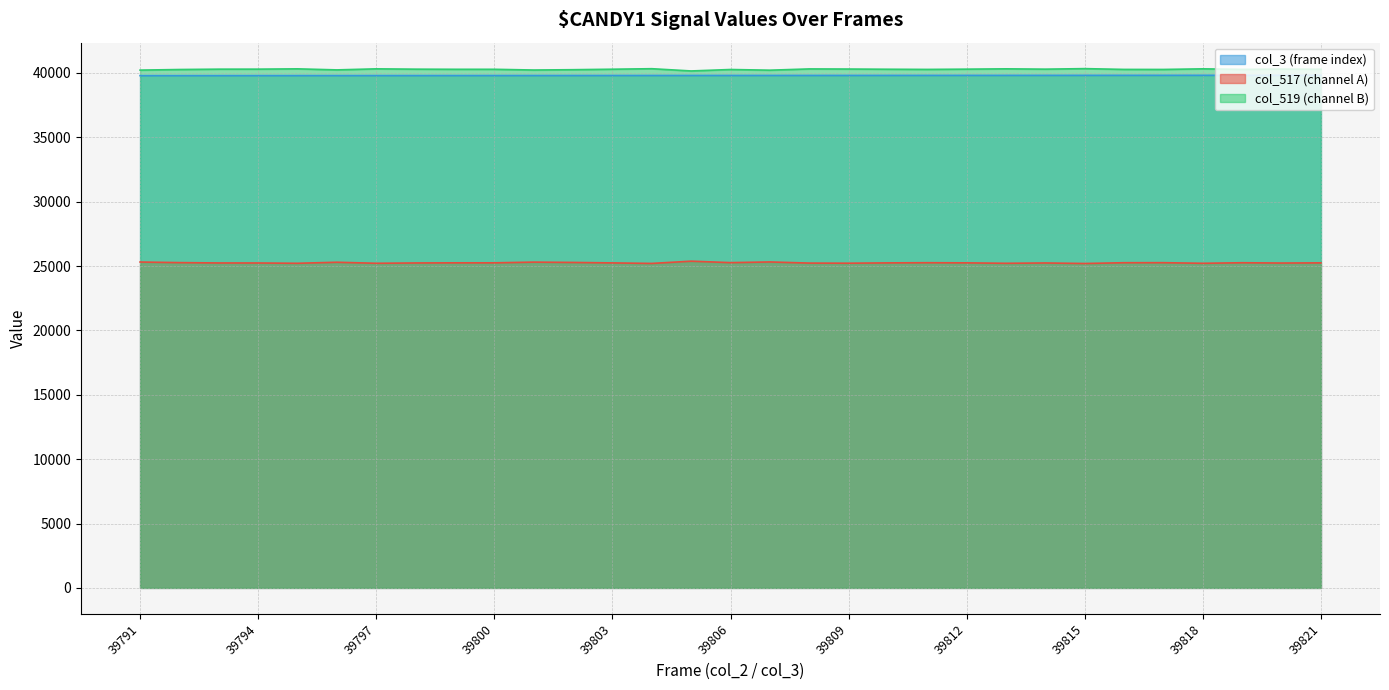

True or false: col_3 and col_517 cross at least once.

False